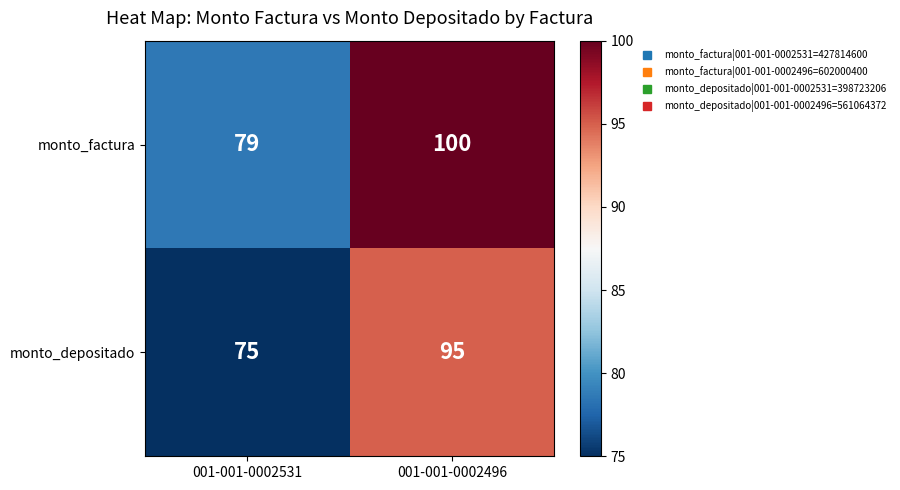

Is it true that monto_factura equals 123 at 001-001-0002531?

False